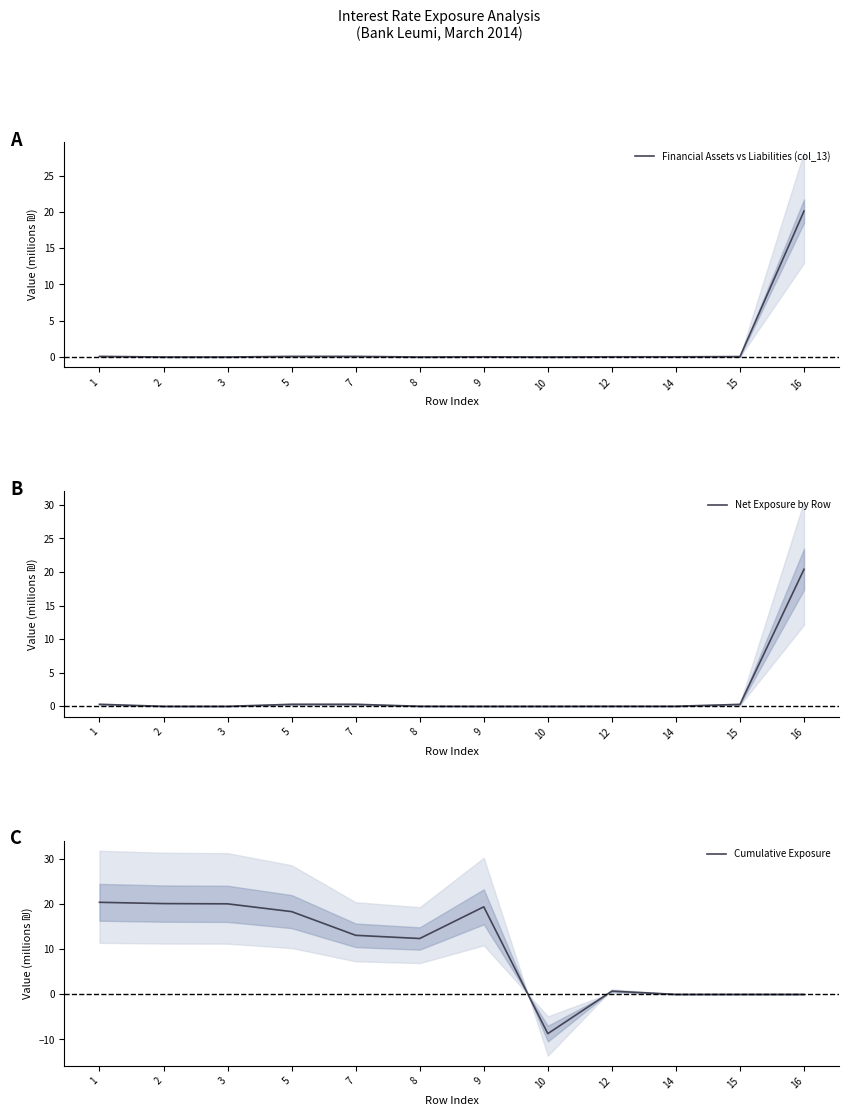

Where do Financial Assets vs Liabilities (col_13) and Cumulative Exposure first cross each other?

9 and 10